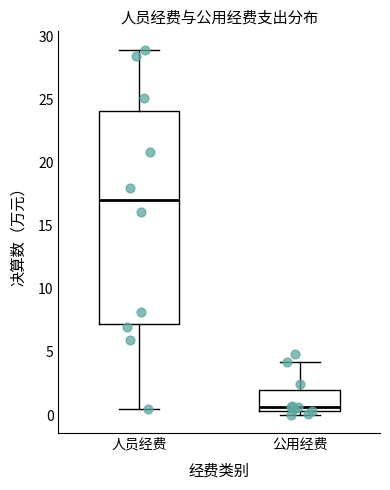

Reading left to right, read every box against the y-axis: the position of its median line, the range the box covers, and the ends of its whiskers. The values are not printed on the chart, so give them approximately, as read against the axis.

人员经费: median 17.0, box 7.0 to 24.0, whiskers 0.5 to 29.0
公用经费: median 0.5 (just above the box's lower edge), box 0.5 to 2.0, whiskers 0.0 to 4.0